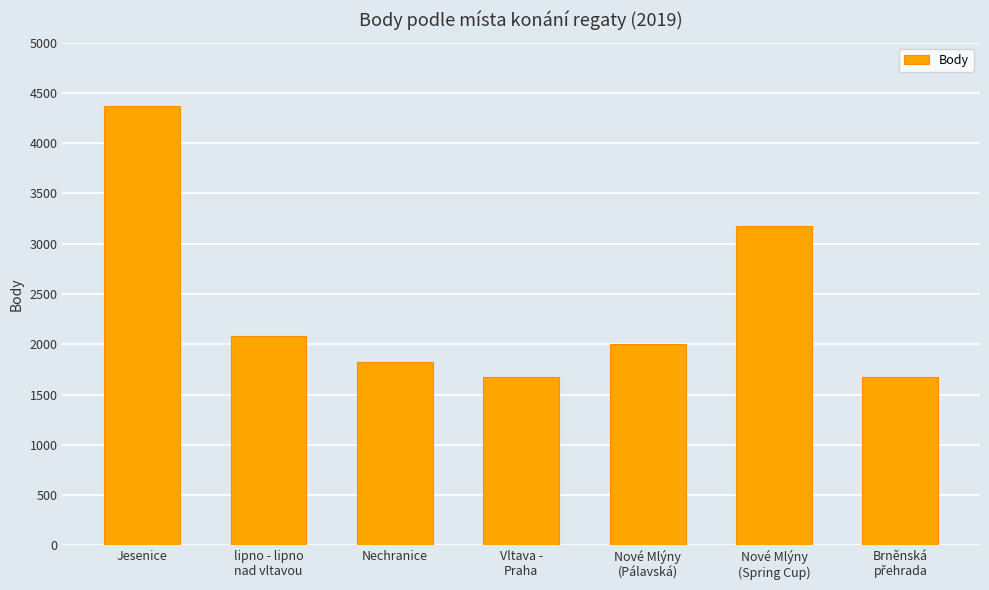

The value at lipno - lipno
nad vltavou is 1138. True or false?

False